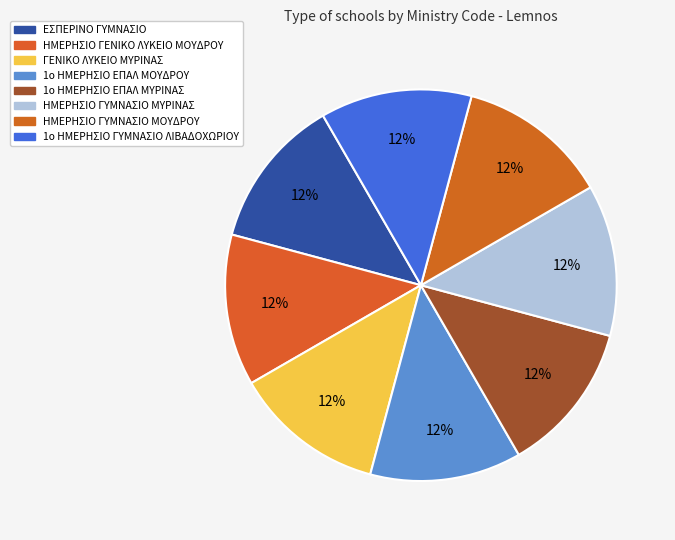

Count the number of slices in the pie.

8